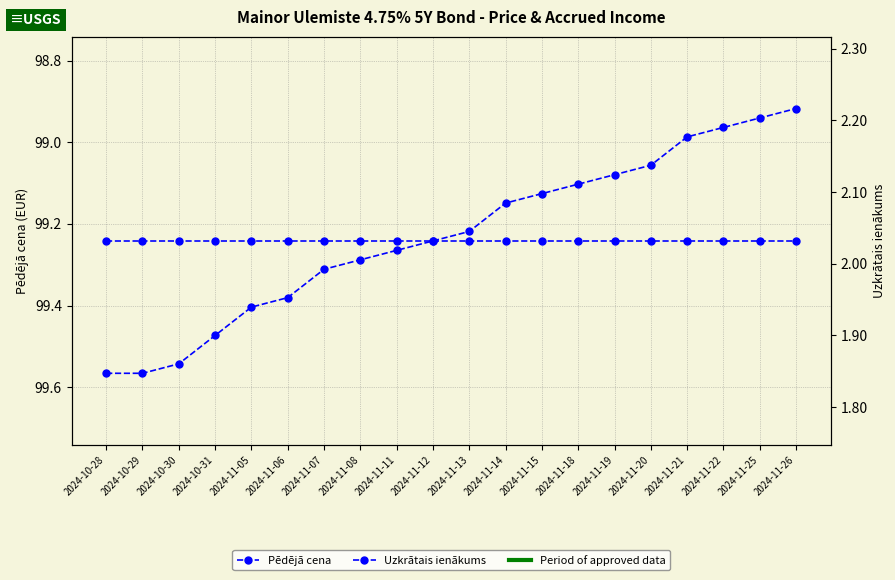

How many data points in Uzkrātais ienākums are above 2?

13